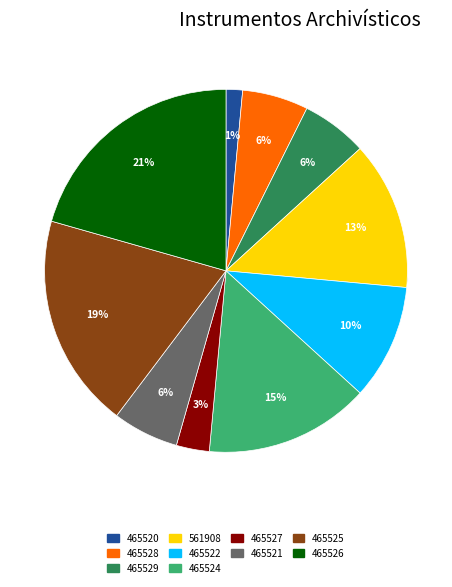

Rank the categories by value from highest to lowest.

465526, 465525, 465524, 561908, 465522, 465528, 465529, 465521, 465527, 465520